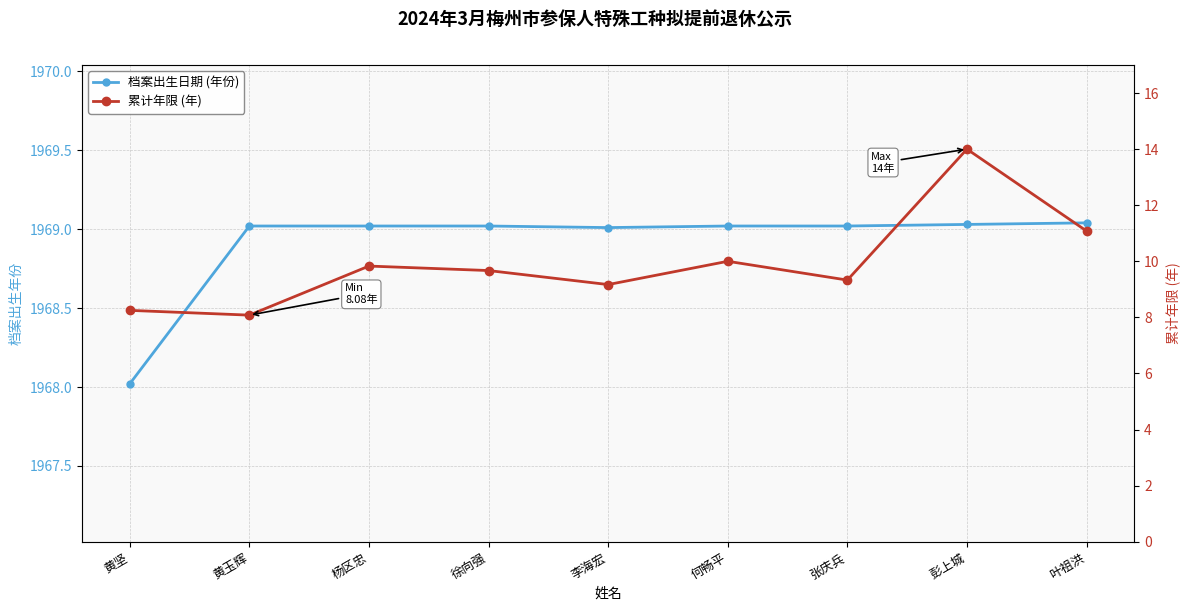

What is the total value across all series at 何畅平?

1979.0